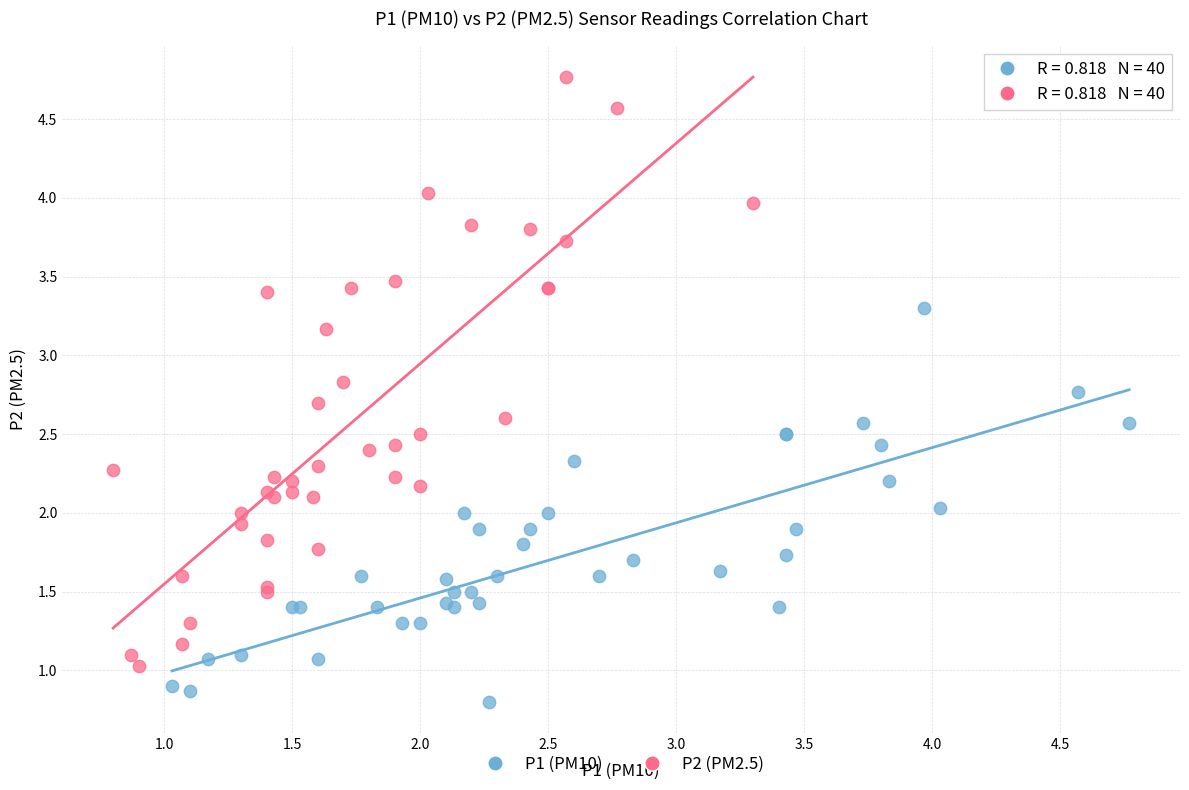

What are all the series names shown in the legend?

P1 (PM10), P2 (PM2.5)